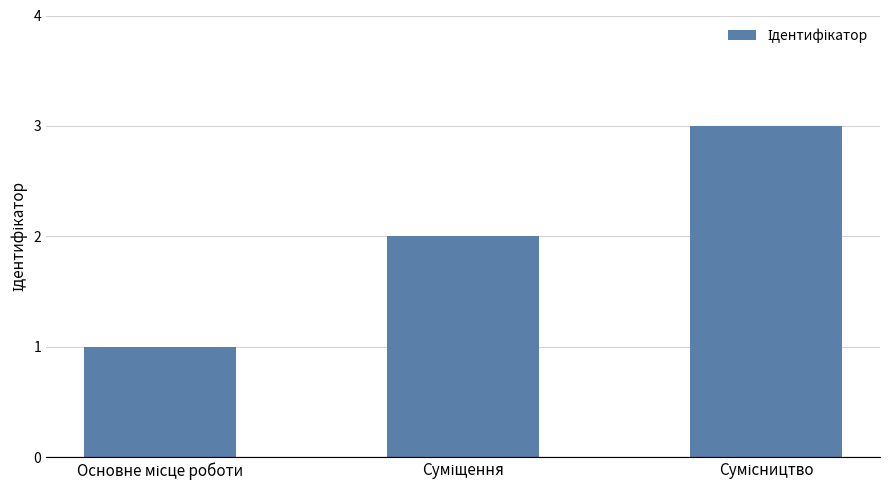

What is the sum of all values?

6